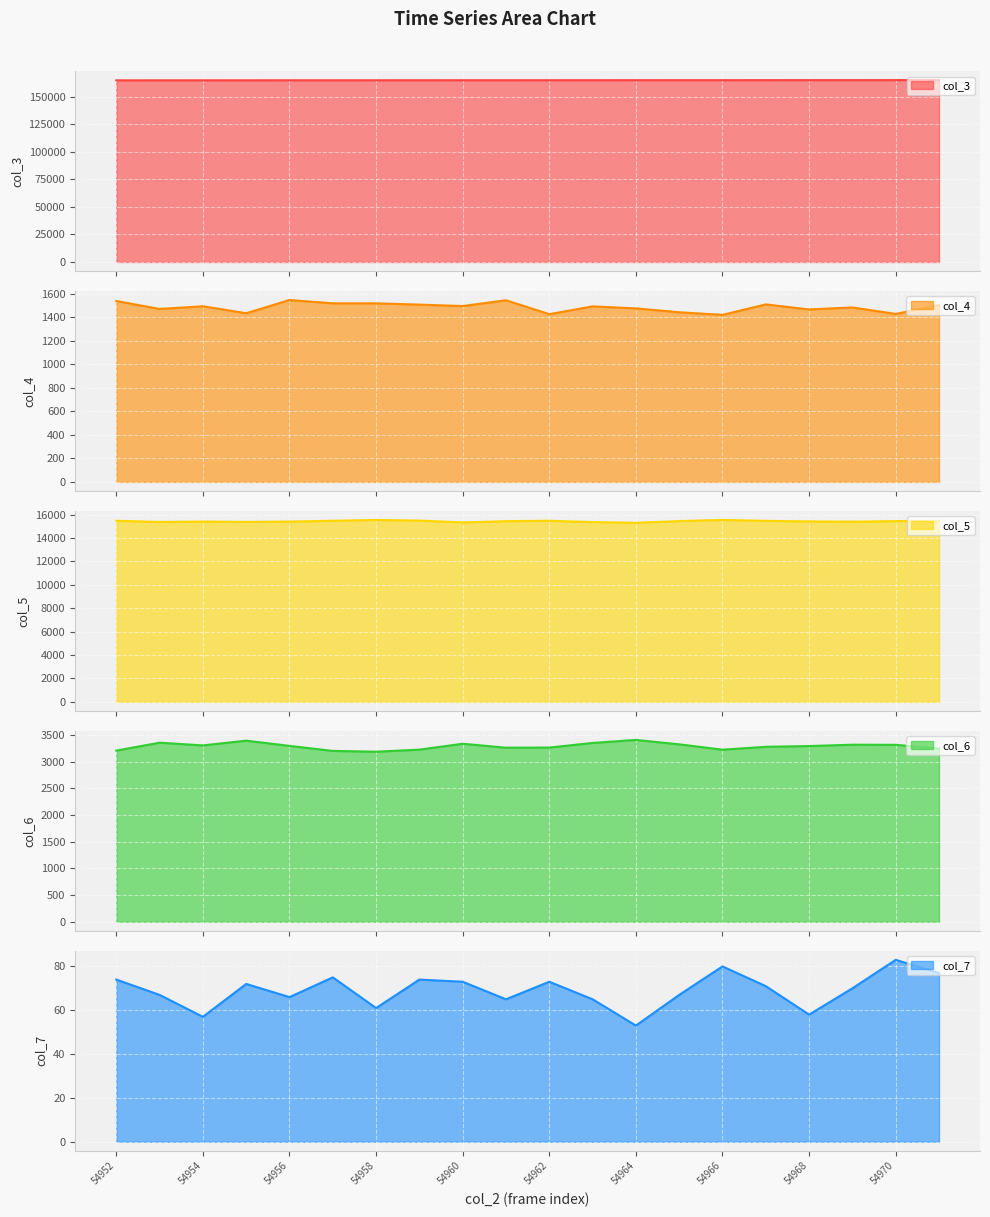

What are all the series names shown in the legend?

col_3, col_4, col_5, col_6, col_7